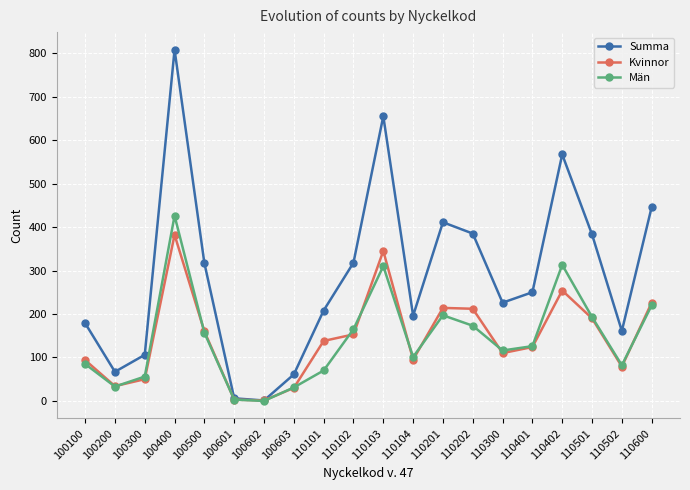

What is the greatest value displayed?

808